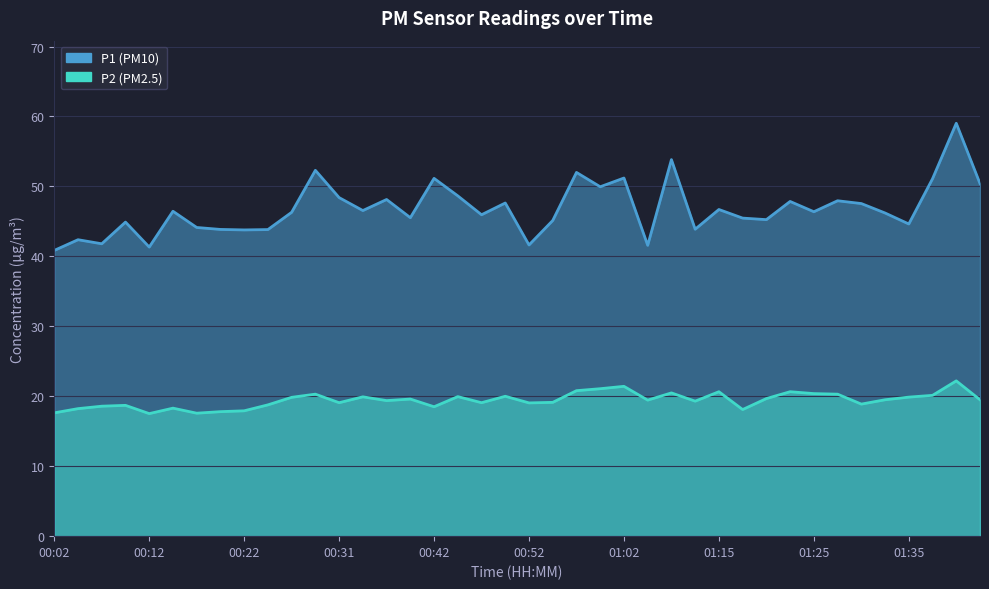

True or false: P2 and P1 intersect in this chart.

False